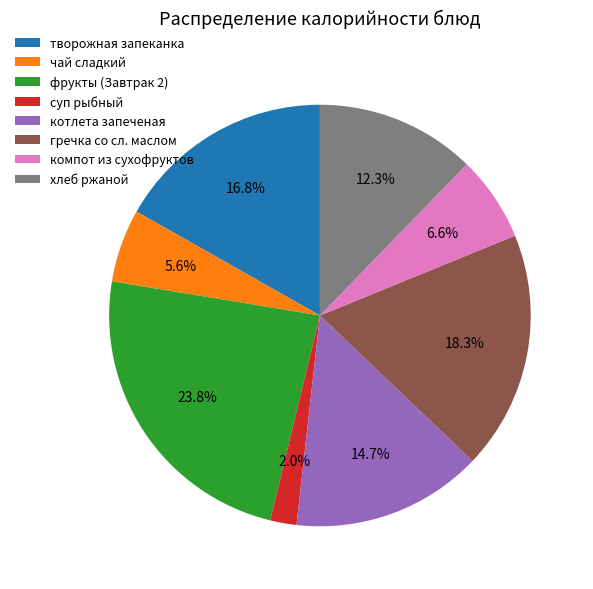

Is there any slice that represents more than half of the pie?

No